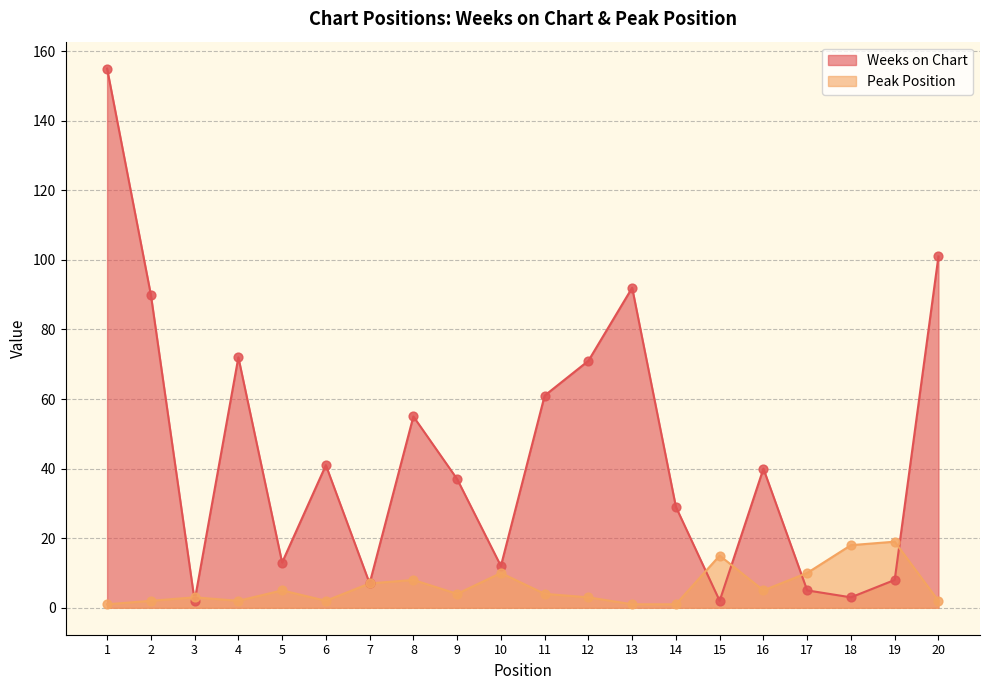

At which category is the sum across all series the highest?

1